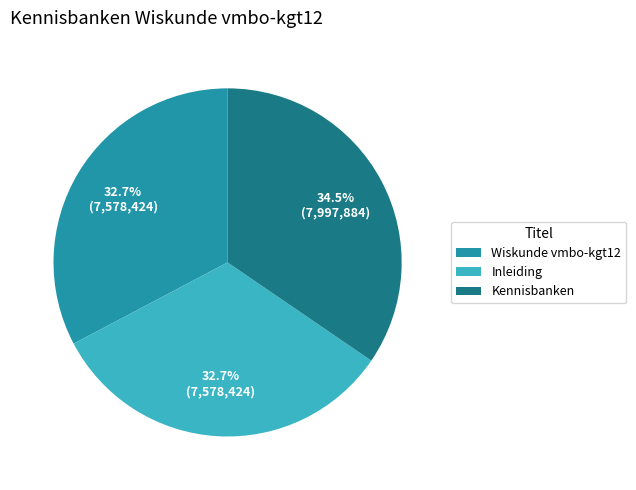

What is the largest slice in the pie chart?

Kennisbanken